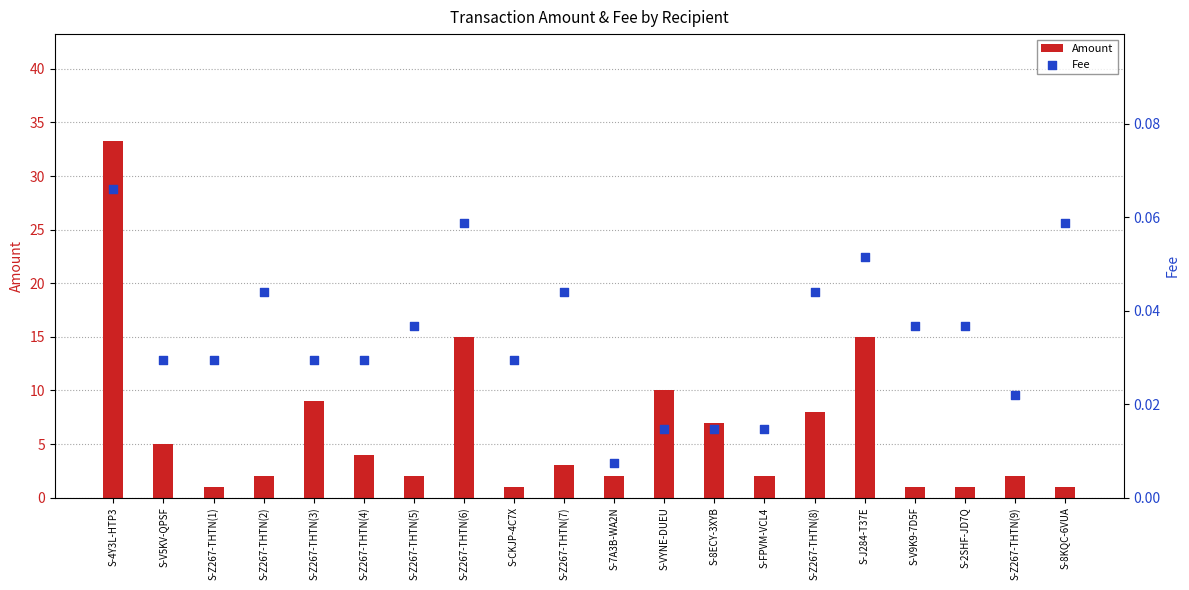

Which series has the widest spread of Y values?

Amount